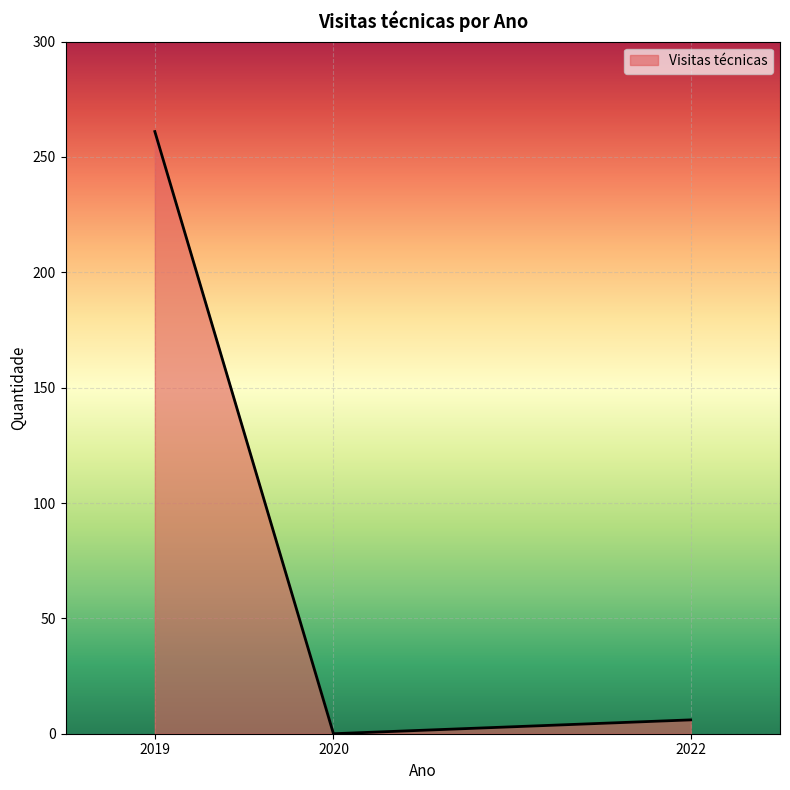

Reading left to right, what are all the values shown in this chart?

261	0	6